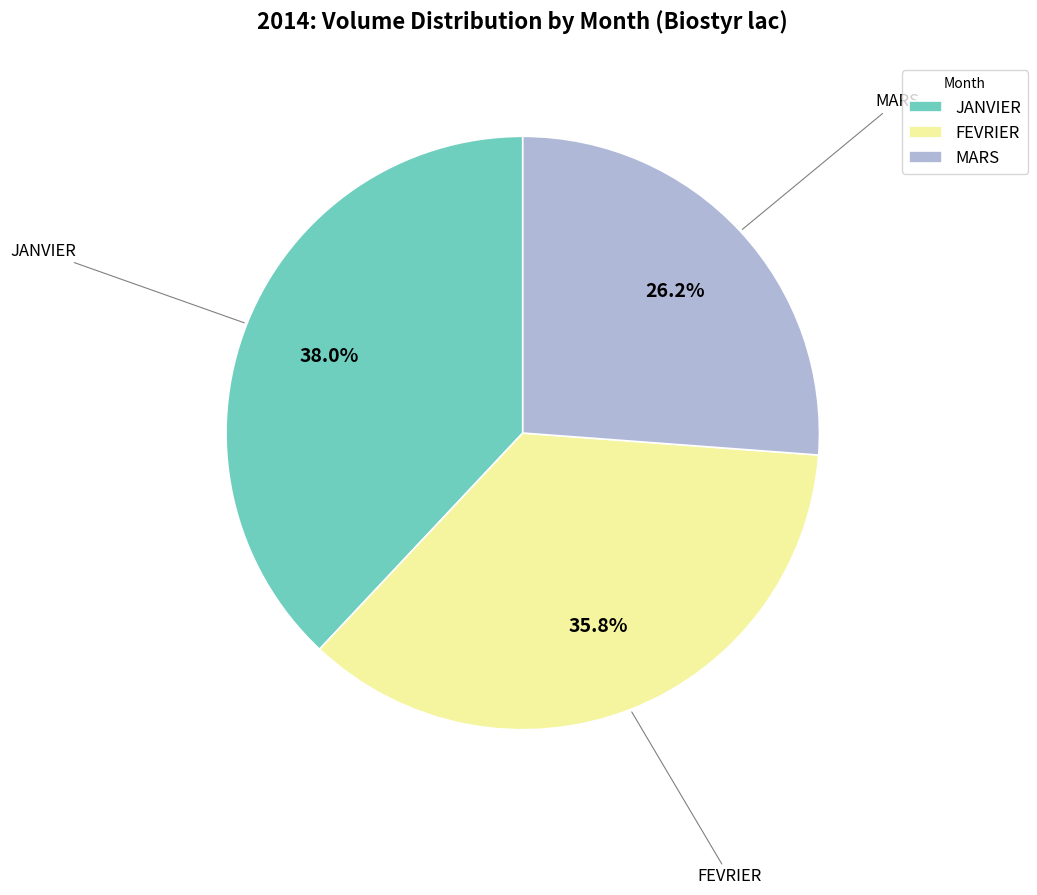

To the nearest percent, what is the difference between the FEVRIER and MARS slice percentages?

10%